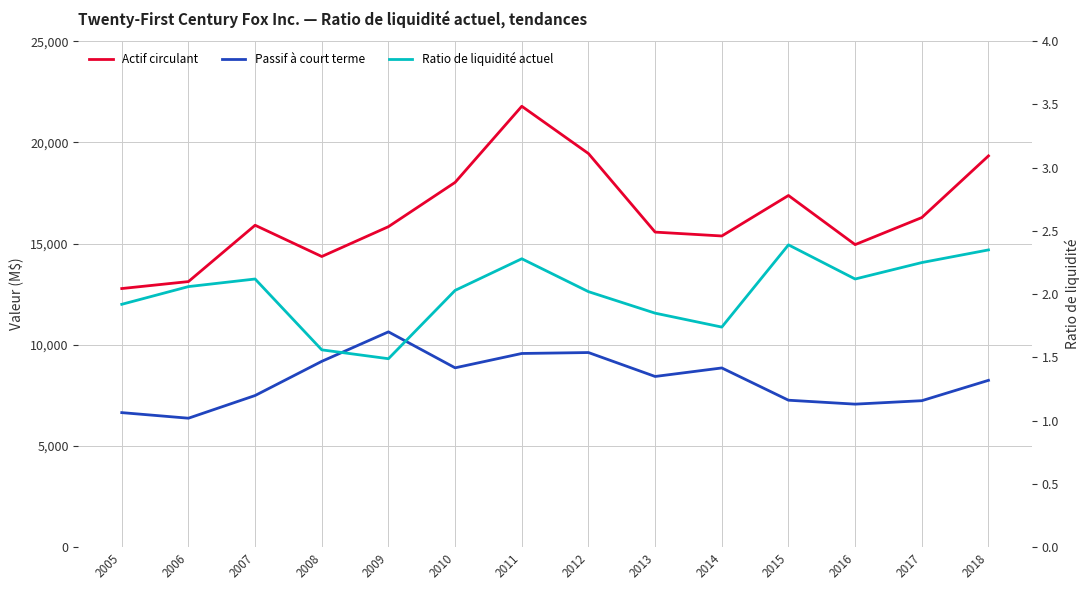

Is the value of Actif circulant at 2016 greater than the value of Ratio de liquidité actuel at 2007?

Yes